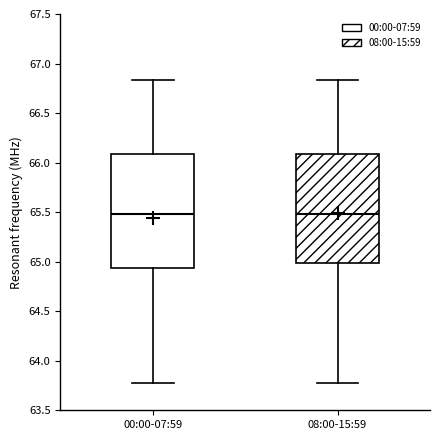

Reading left to right, read every box against the y-axis: the position of its median line, the range the box covers, and the ends of its whiskers. The values are not printed on the chart, so give them approximately, as read against the axis.

00:00-07:59: median 65.50, box 64.95 to 66.10, whiskers 63.80 to 66.85
08:00-15:59: median 65.50, box 65.00 to 66.10, whiskers 63.80 to 66.85